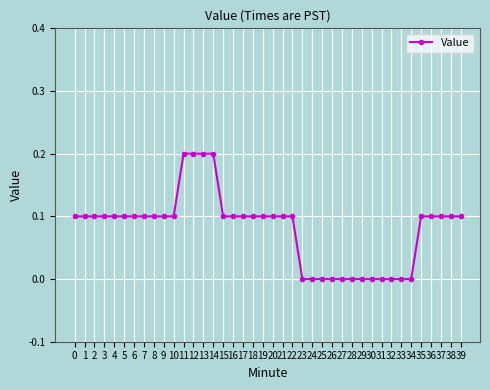

Count the values in the range 0 to 1.

40